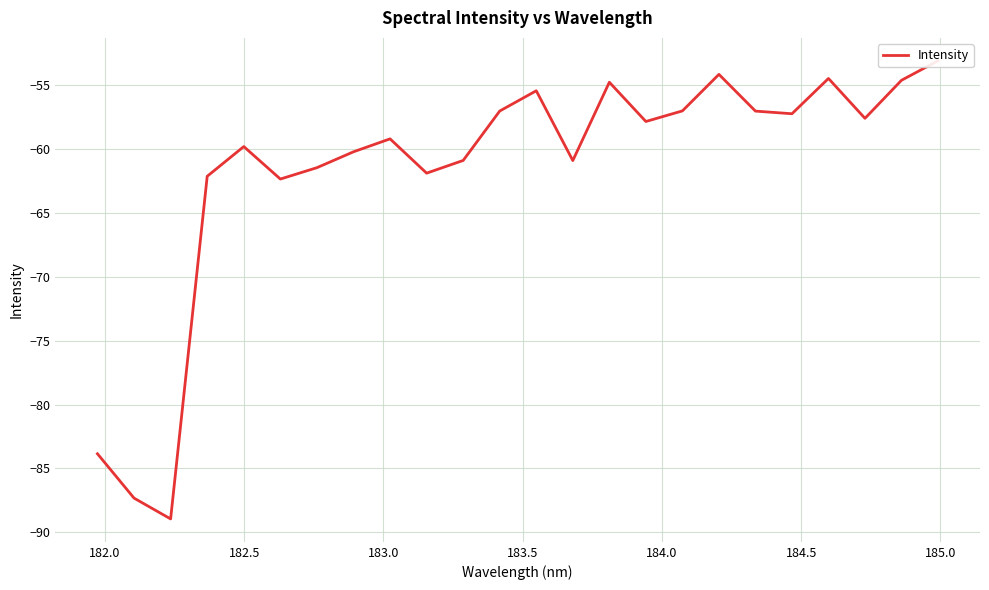

Reading left to right, what are all the values shown in this chart?

-83.9	-87.3	-89.0	-62.1	-59.8	-62.3	-61.4	-60.2	-59.2	-61.9	-60.9	-57.0	-55.4	-60.9	-54.8	-57.8	-57.0	-54.1	-57.0	-57.2	-54.5	-57.6	-54.6	-53.1